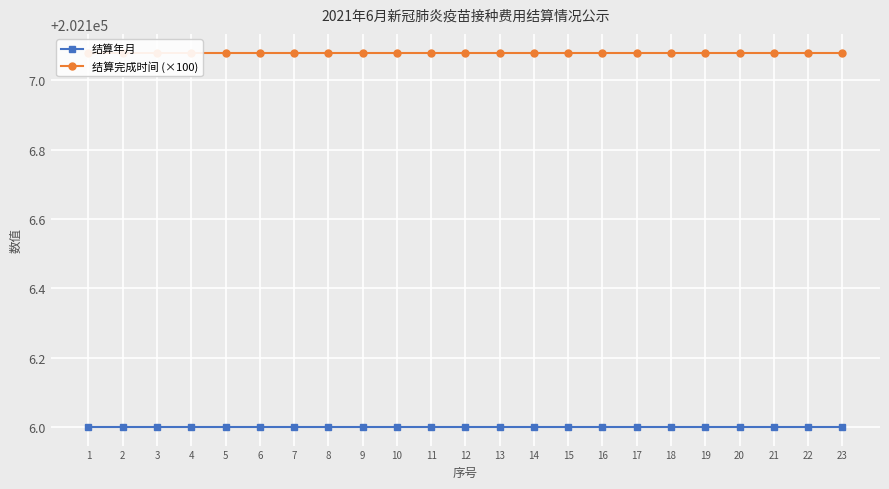

Which series has the largest range (max minus min)?

结算年月